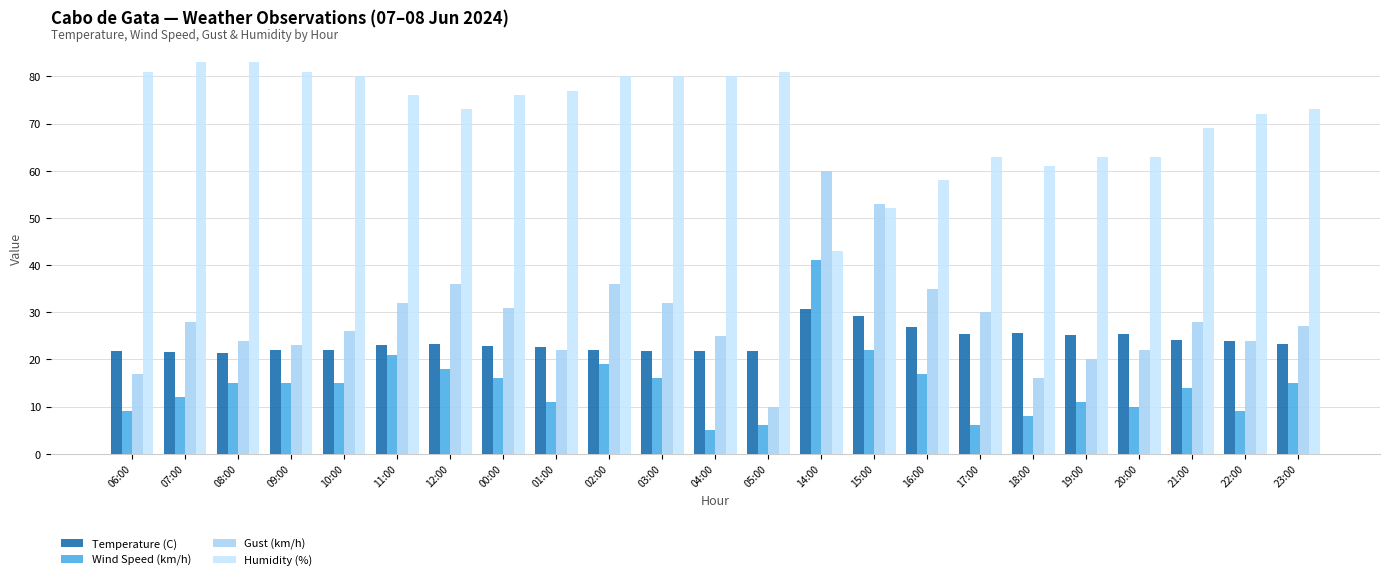

Count the number of categories in the chart.

23